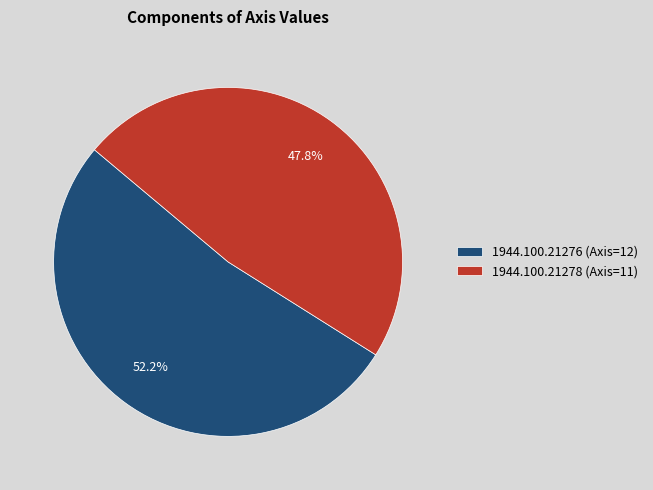

Which slice is the smallest?

1944.100.21278 (Axis=11)